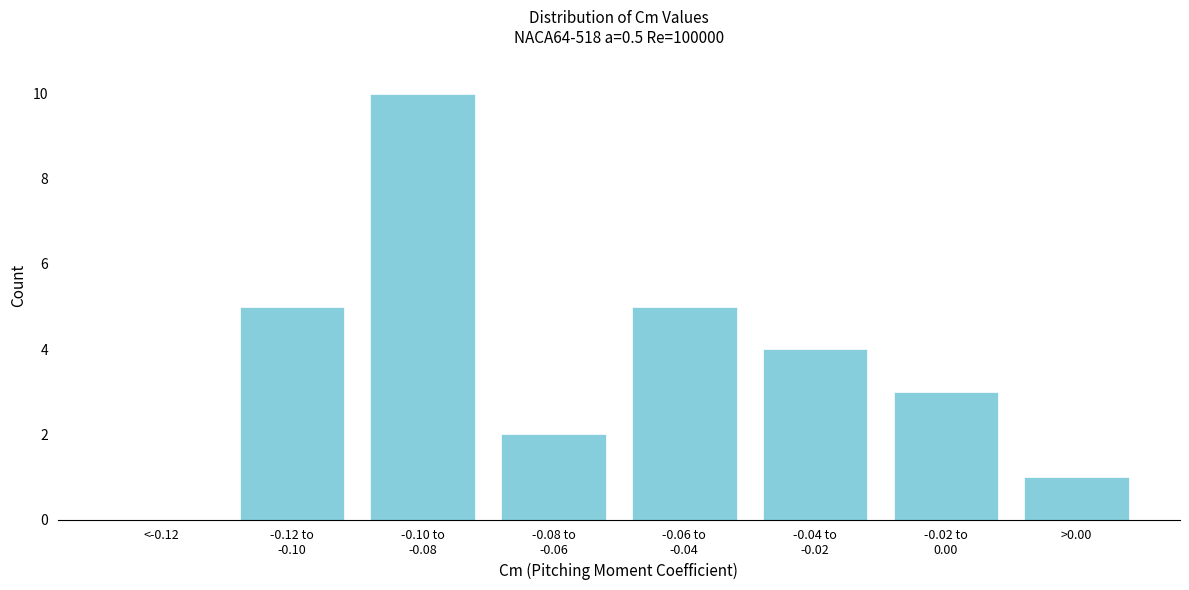

Is it true that the value at >0.00 is 2?

False